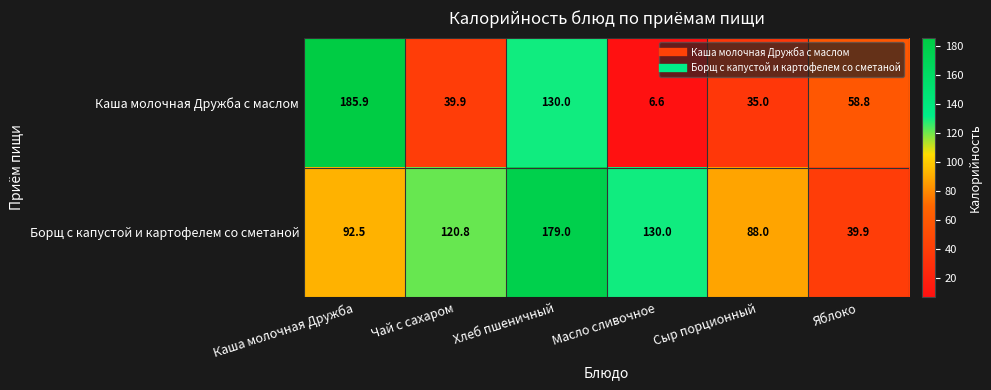

At which category is the sum across all series the highest?

Хлеб пшеничный